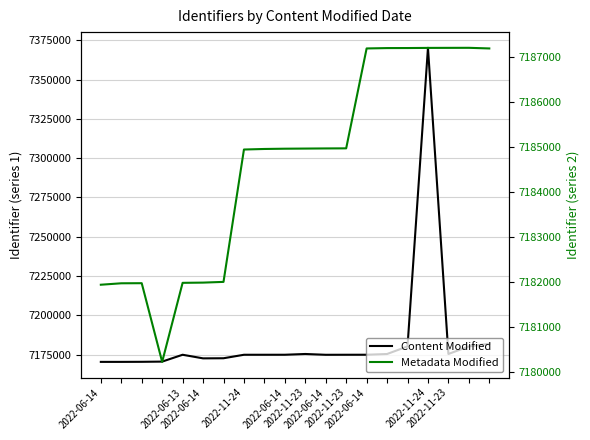

Where does the Content Modified series first go above 7174924?

2022-06-14